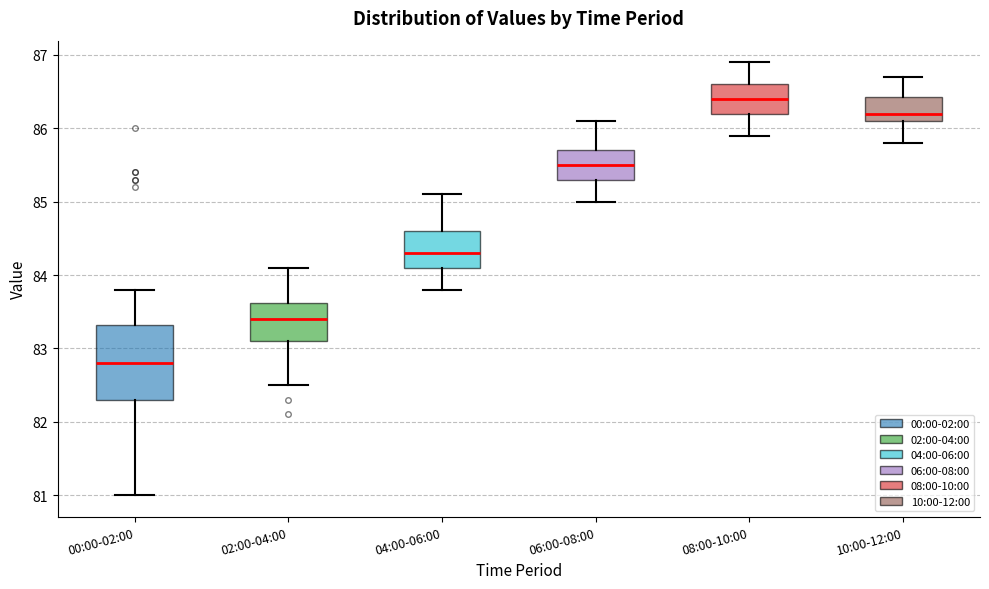

Which box has the lowest median line?

00:00-02:00